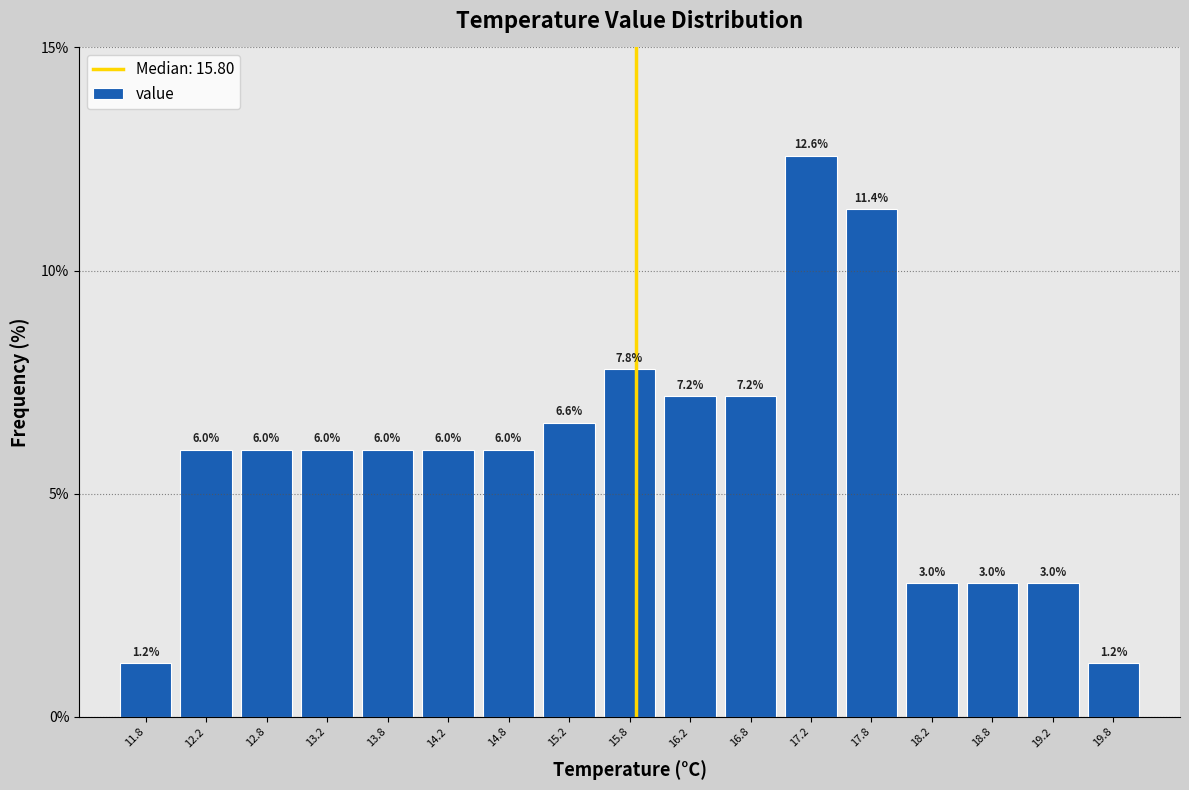

Reading left to right, list every bar in this chart as the range it spans on the x-axis followed by its height.

11.5 to 12.0: 1.2
12.0 to 12.5: 6.0
12.5 to 13.0: 6.0
13.0 to 13.5: 6.0
13.5 to 14.0: 6.0
14.0 to 14.5: 6.0
14.5 to 15.0: 6.0
15.0 to 15.5: 6.6
15.5 to 16.0: 7.8
16.0 to 16.5: 7.2
16.5 to 17.0: 7.2
17.0 to 17.5: 12.6
17.5 to 18.0: 11.4
18.0 to 18.5: 3.0
18.5 to 19.0: 3.0
19.0 to 19.5: 3.0
19.5 to 20.0: 1.2